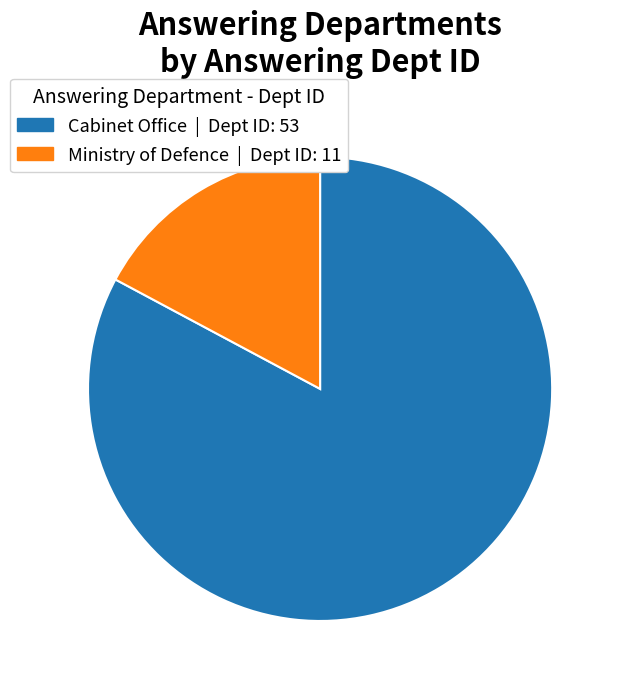

Does Ministry of Defence represent more than half of the total?

No